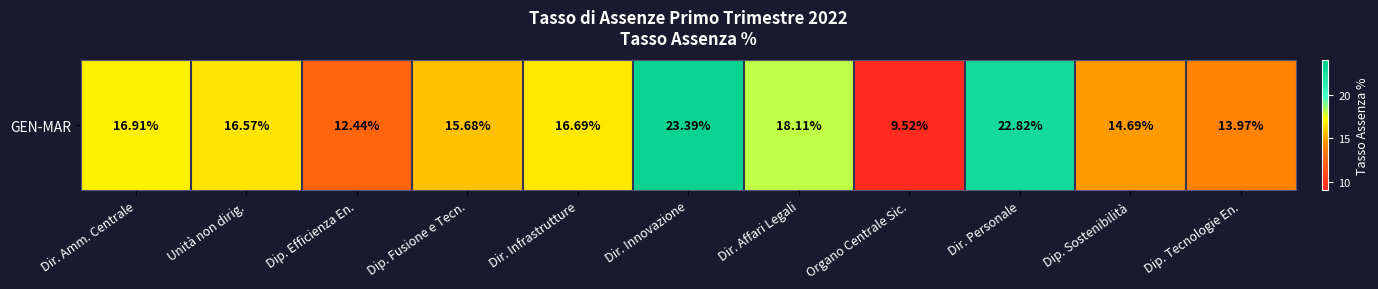

What is the maximum value shown in the chart?

23.4